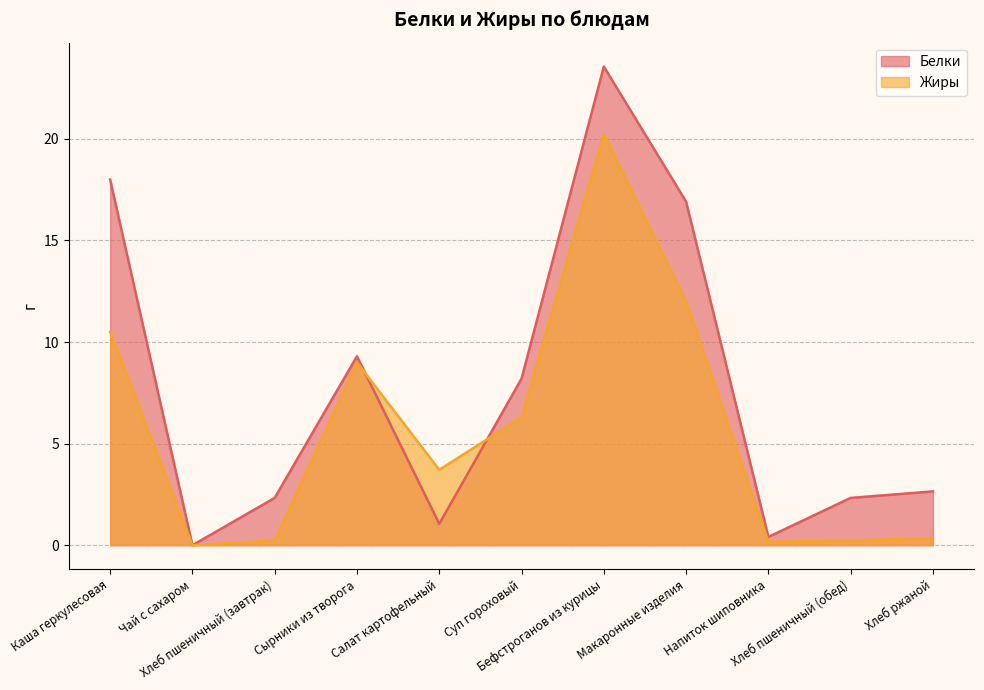

What is the difference between the Белки values at Чай с сахаром and Хлеб ржаной?

2.6